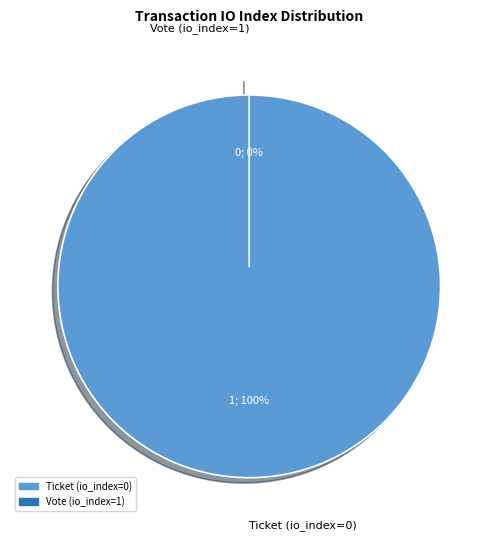

Do Vote (io_index=1) and Ticket (io_index=0) together represent more than half of the pie?

Yes